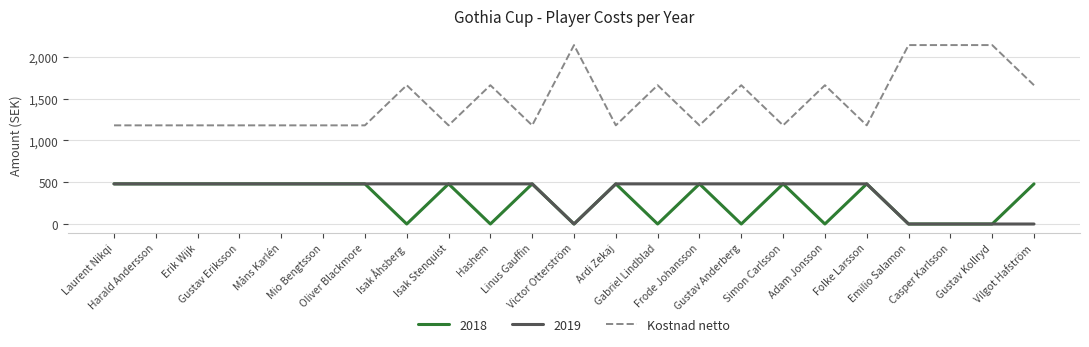

Which series has the widest spread of values?

Kostnad netto